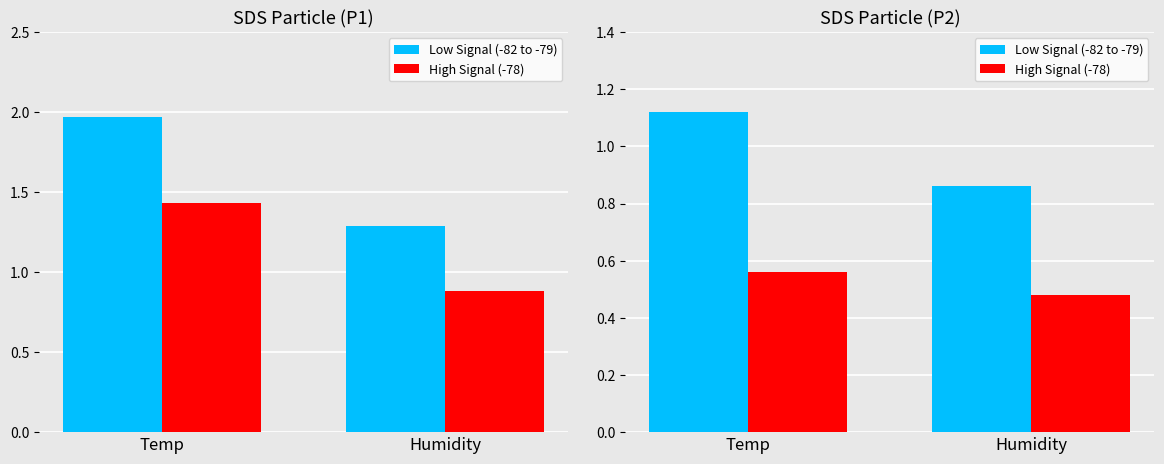

Which series has the widest spread of values?

Low Signal (-82 to -79)